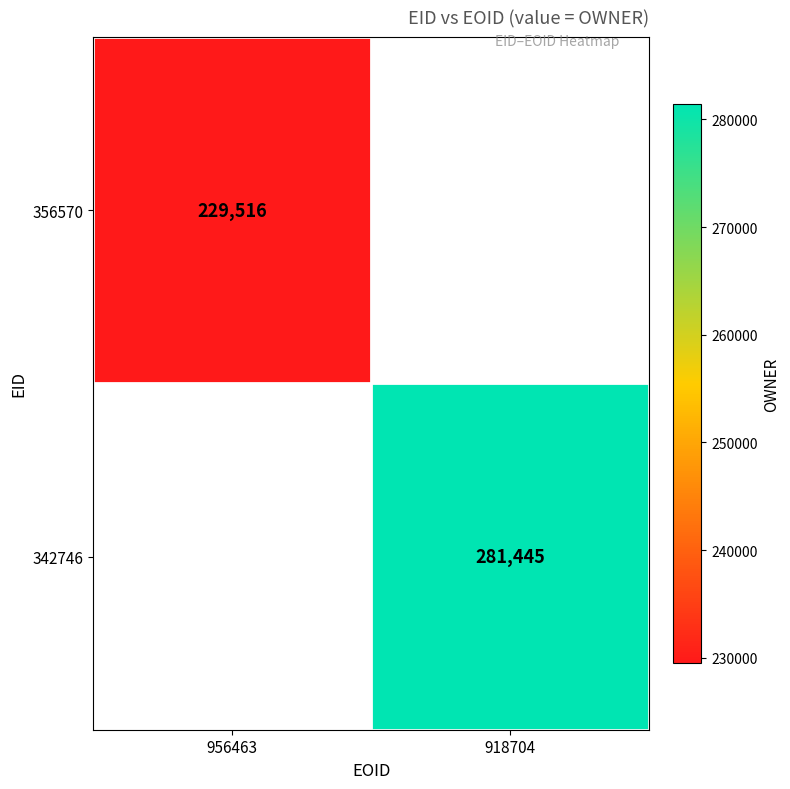

True or false: 356570 has a value of 155265 at 956463.

False